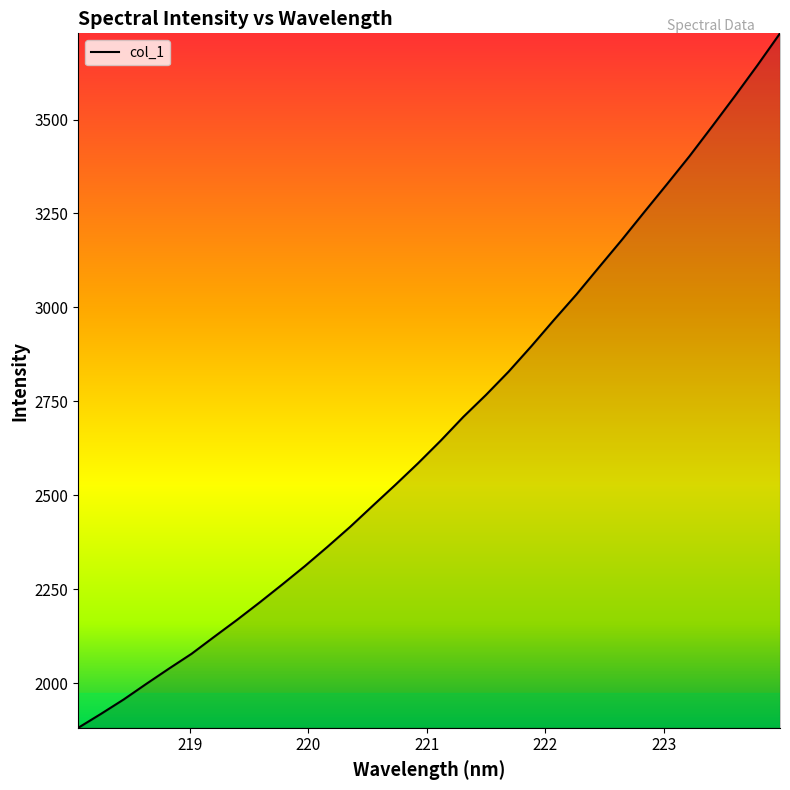

What is the smallest value displayed?

1881.2